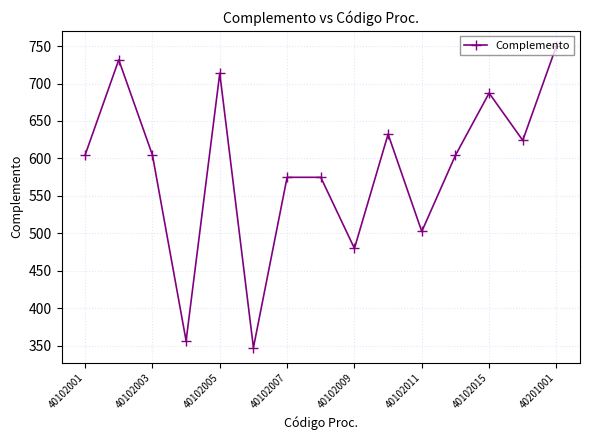

What is the value of the 1st point from the left?

604.6